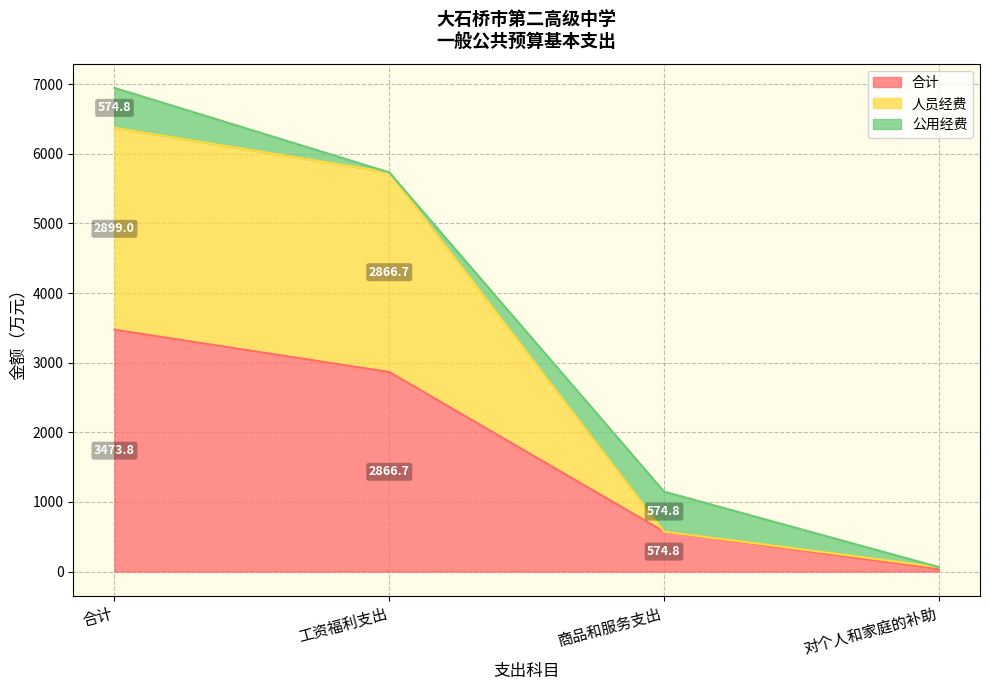

At which category does the chart reach its minimum across all series?

对个人和家庭的补助